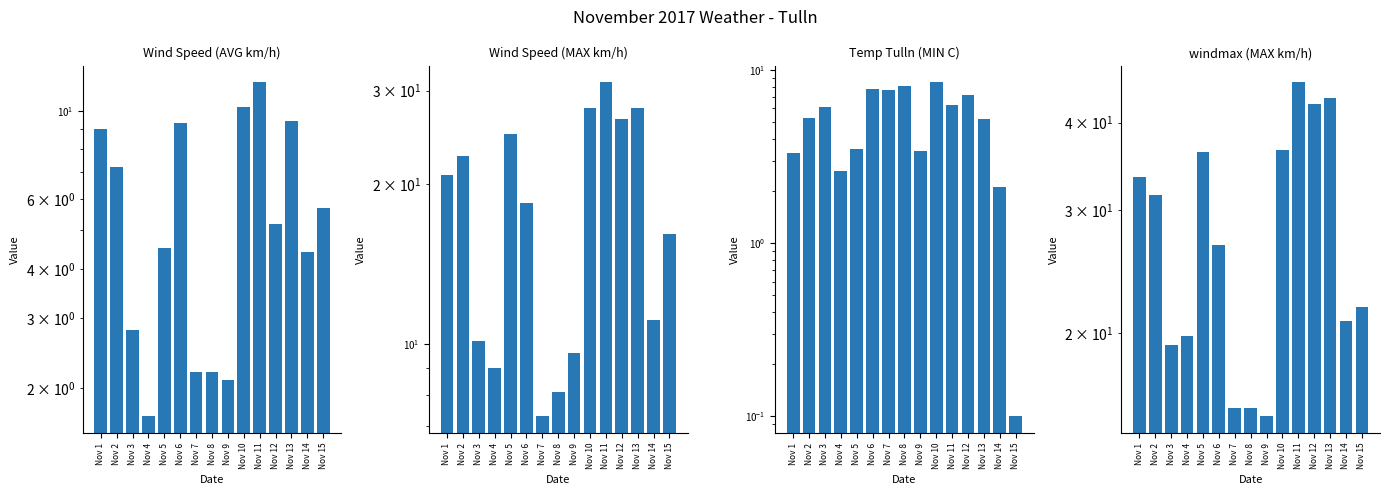

Rank the categories by windmax (MAX km/h) value from highest to lowest.

Nov 11, Nov 13, Nov 12, Nov 10, Nov 5, Nov 1, Nov 2, Nov 6, Nov 15, Nov 14, Nov 4, Nov 3, Nov 7, Nov 8, Nov 9